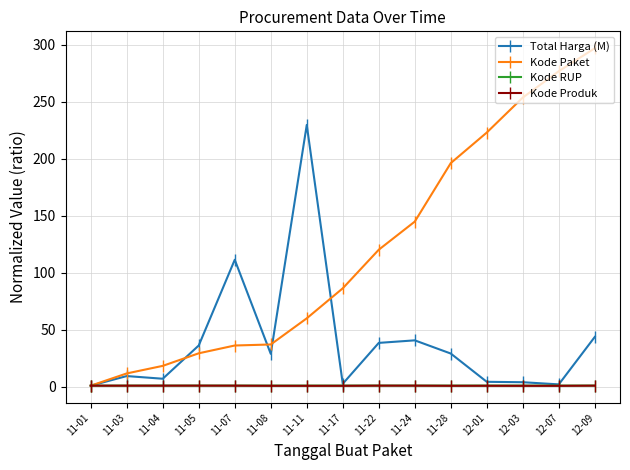

Is the value of Kode RUP at 11-01 greater than the value of Total Harga (M) at 12-01?

No